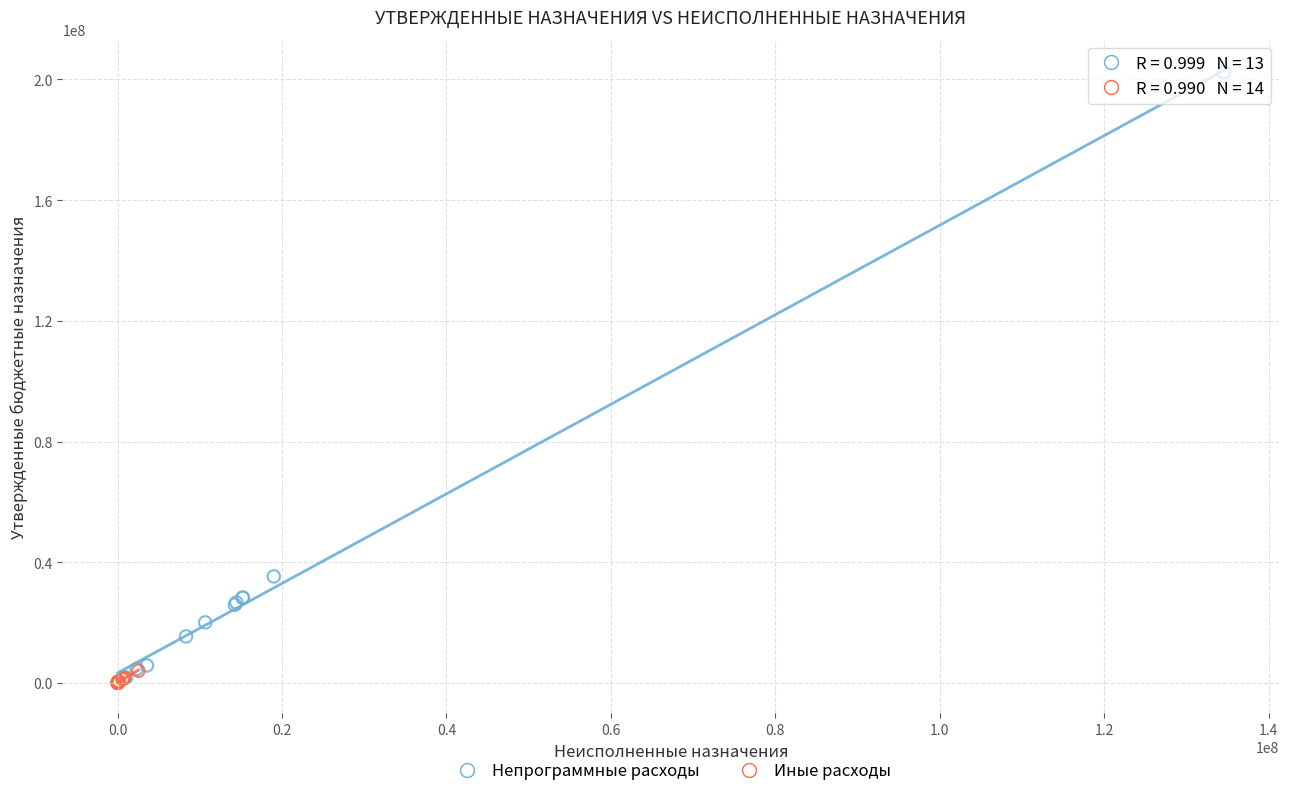

Which series reaches the maximum Y coordinate?

Непрограммные расходы